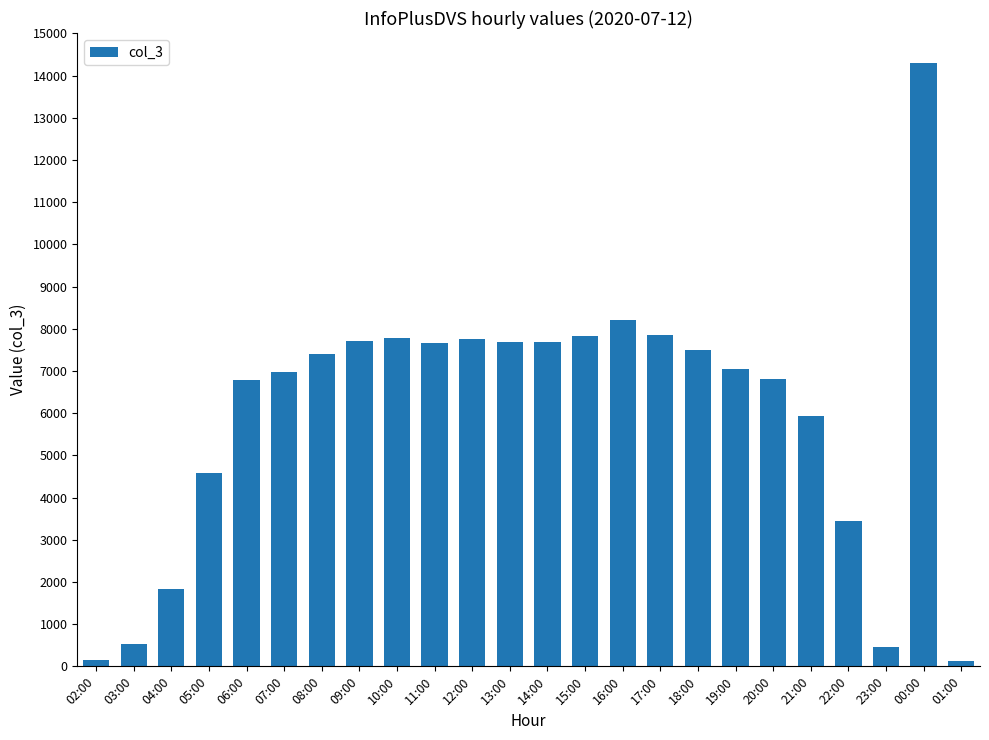

What is the change in value from 19:00 to 21:00?

-1103